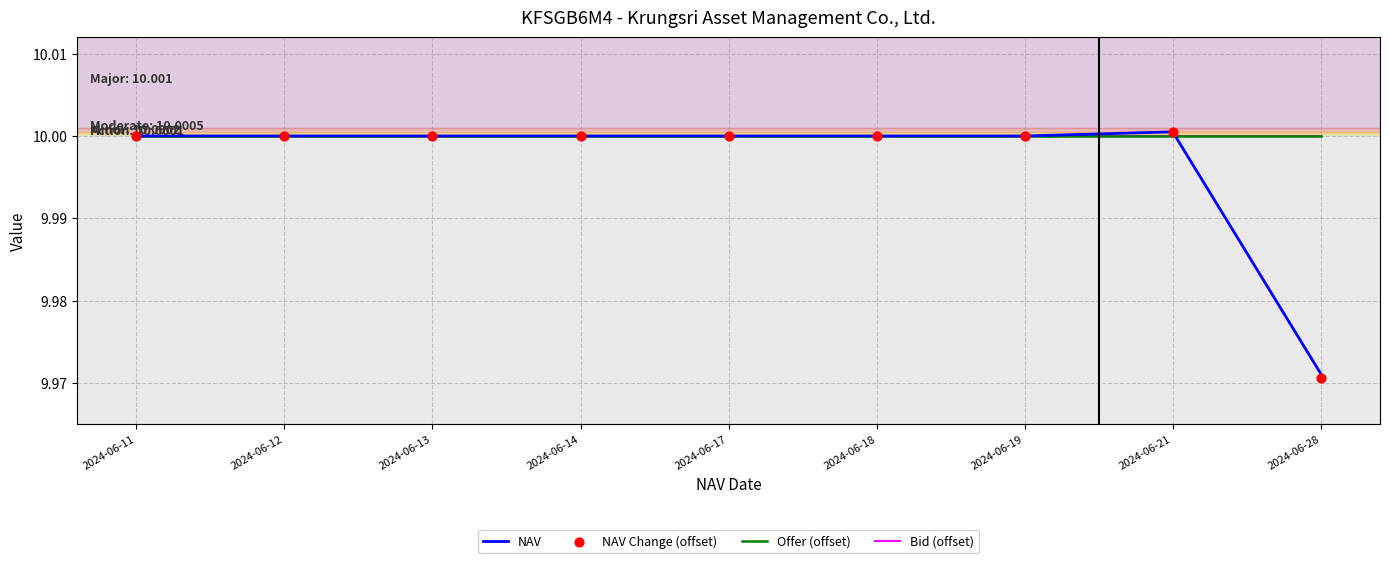

At how many categories does at least one series exceed 9?

9